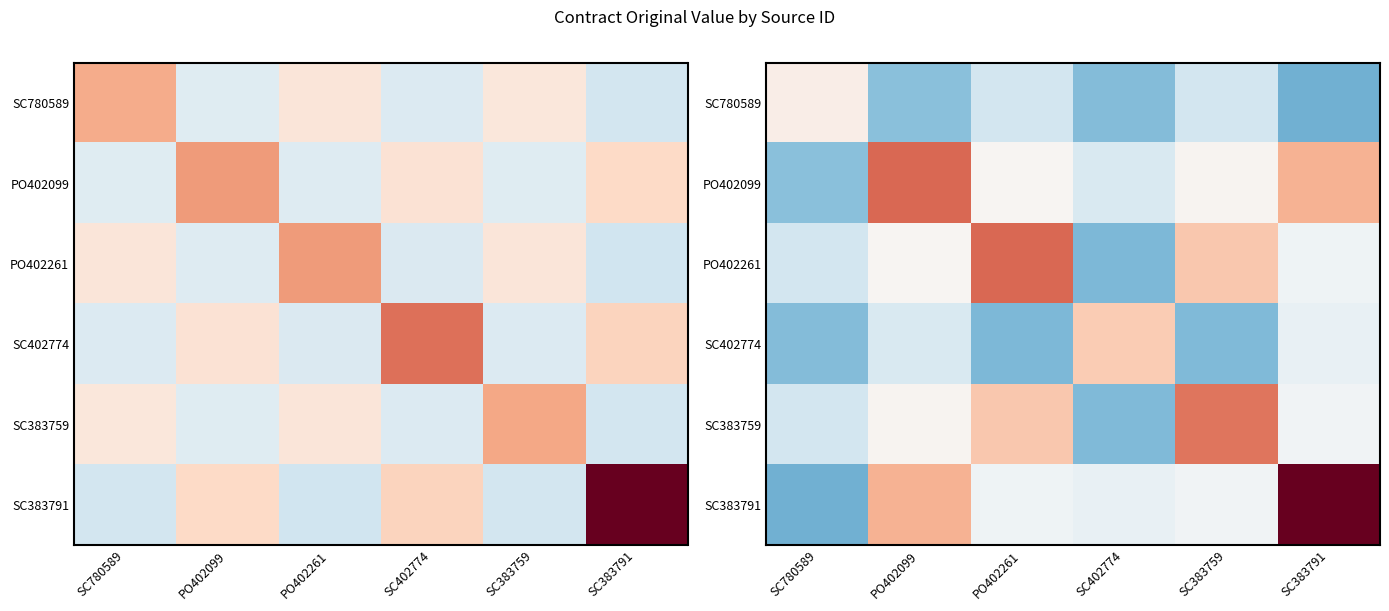

What is the greatest value displayed?

1.0